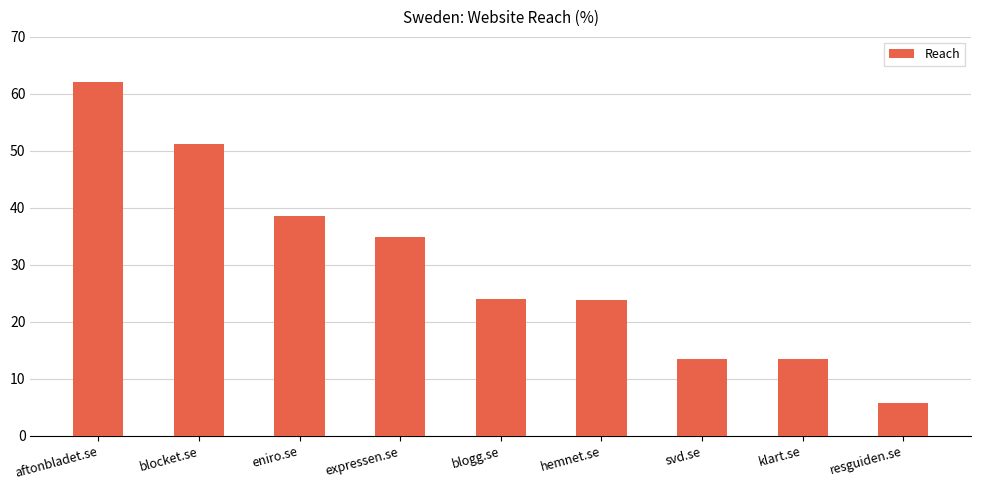

How many series are shown in this chart?

1